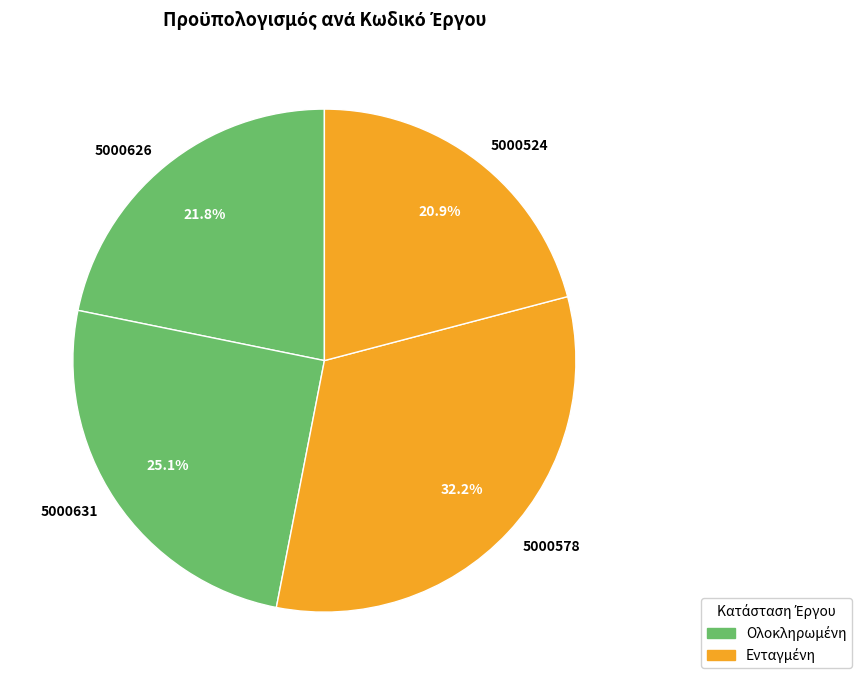

Which category has the smallest portion of the pie?

5000524